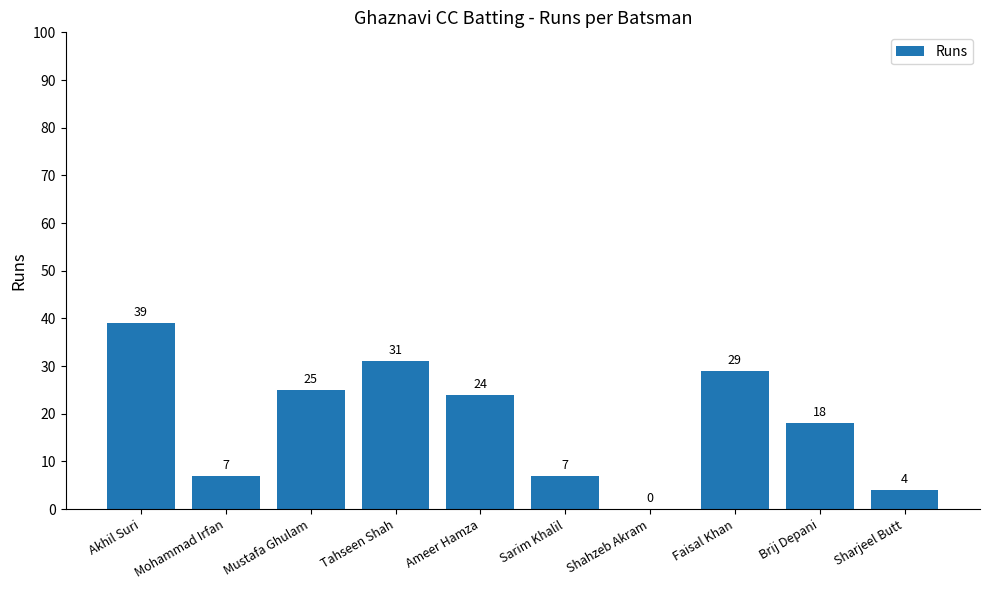

The chart shows a value of 29 at Faisal Khan. True or false?

True